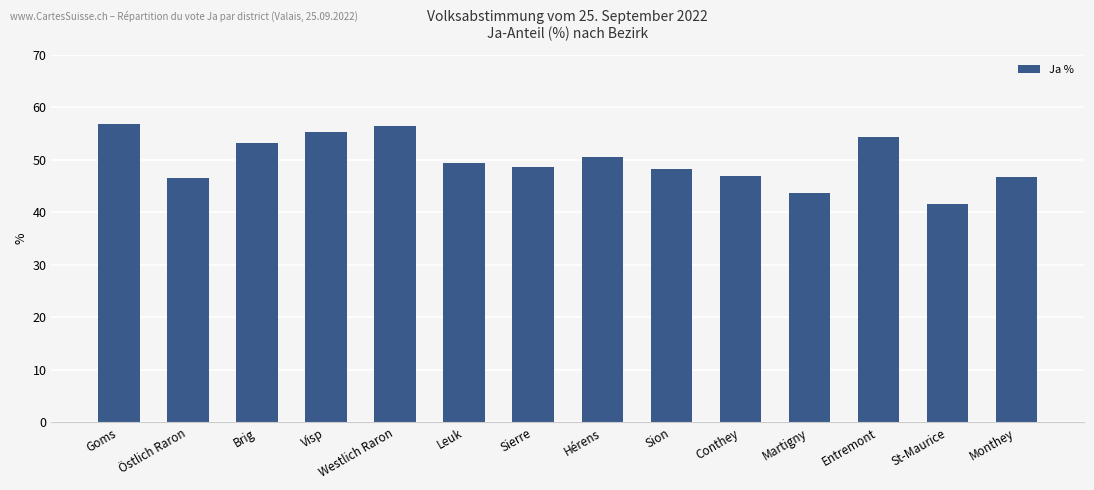

What is the change in value from Leuk to Martigny?

-5.6